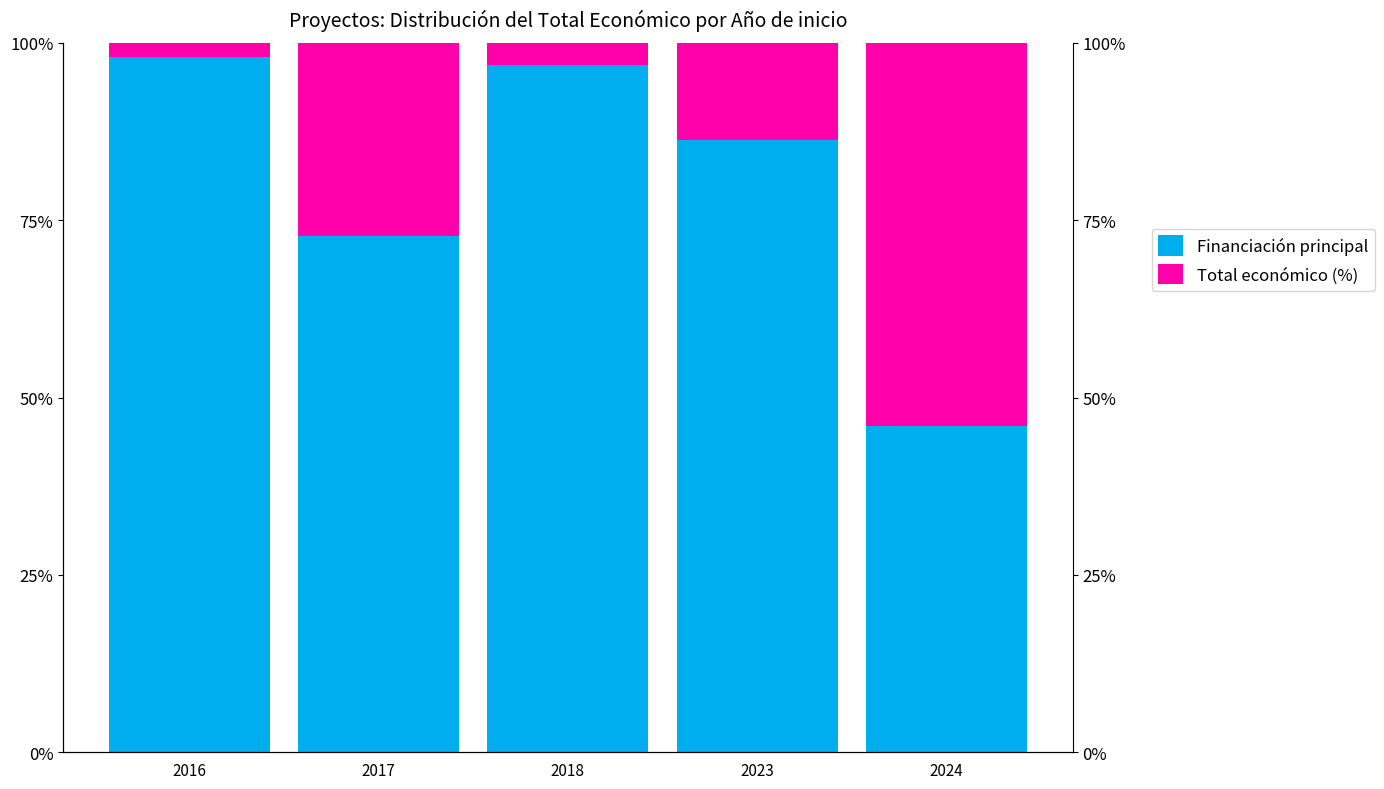

What is the total value across all series at 2017?

100.0